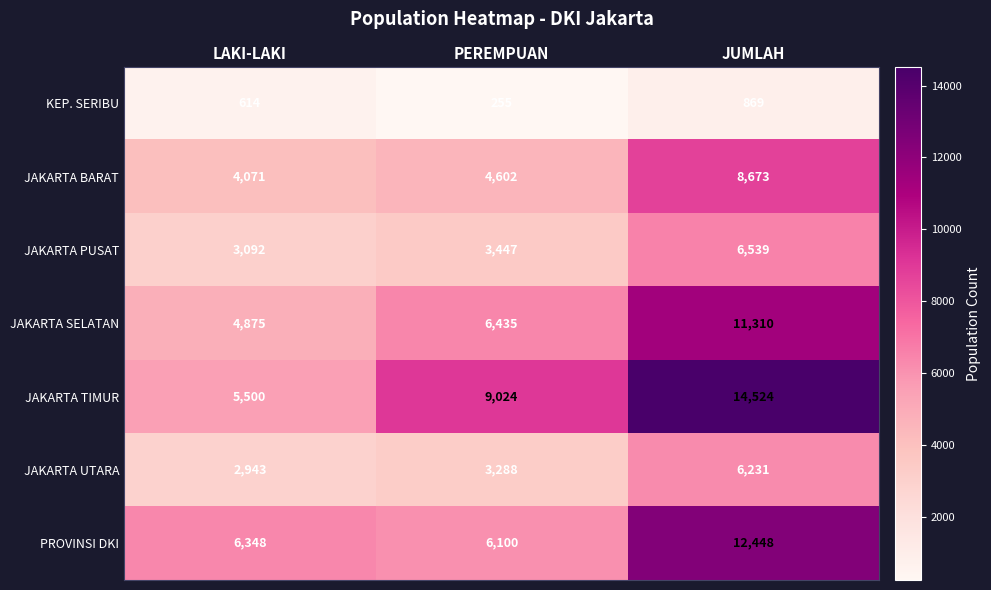

How many data points does each series have?

3